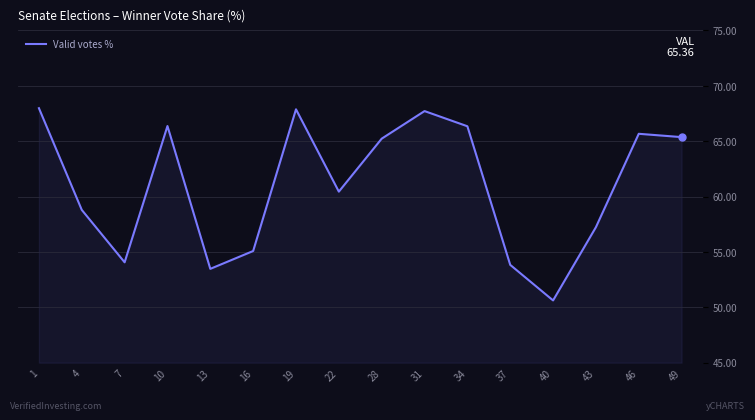

What is the minimum value shown in the chart?

50.6